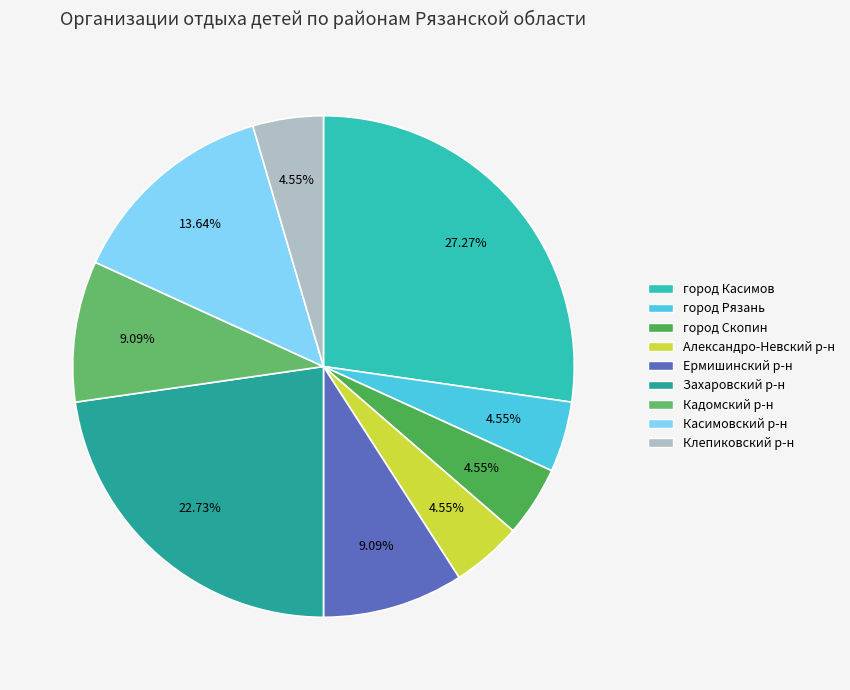

To the nearest percent, what is the difference between the largest and smallest slice percentages?

23%